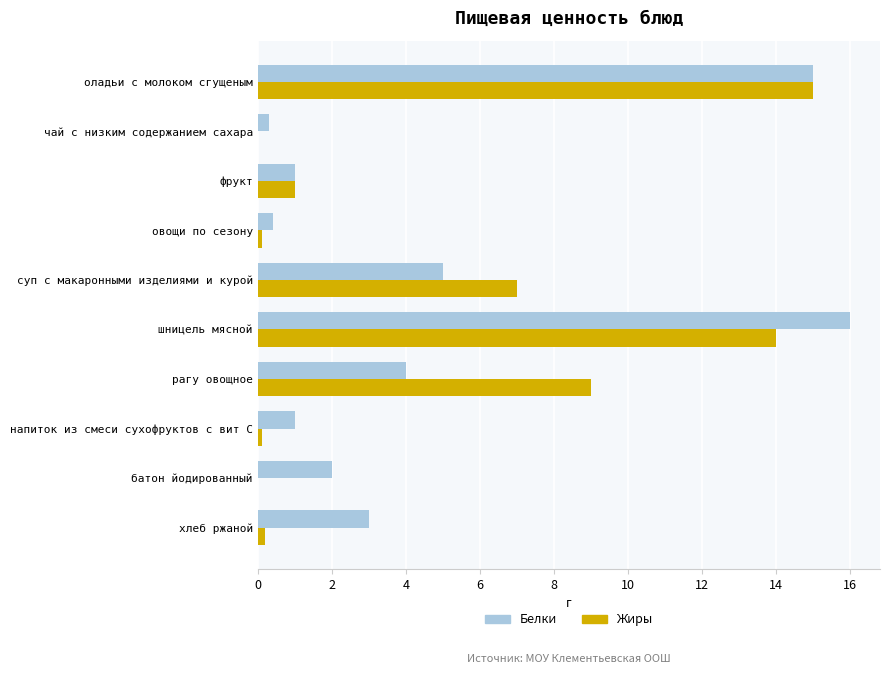

What are all the series names shown in the legend?

Белки, Жиры